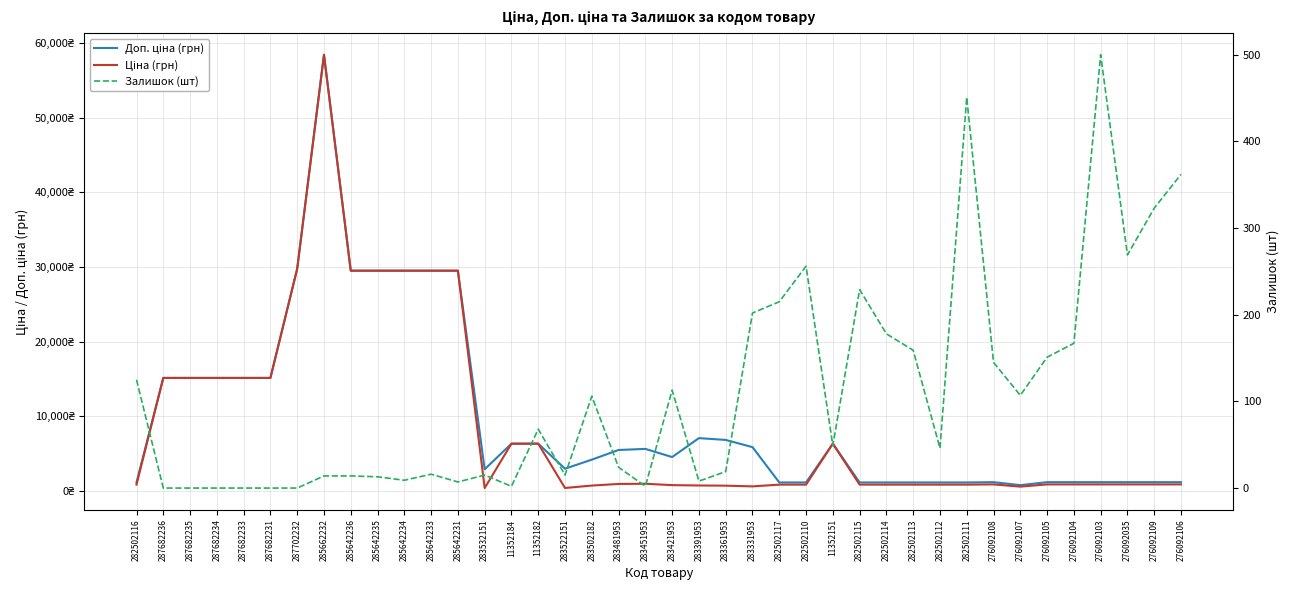

What is the difference between the maximum and minimum values in the Залишок (шт) series?

500.0